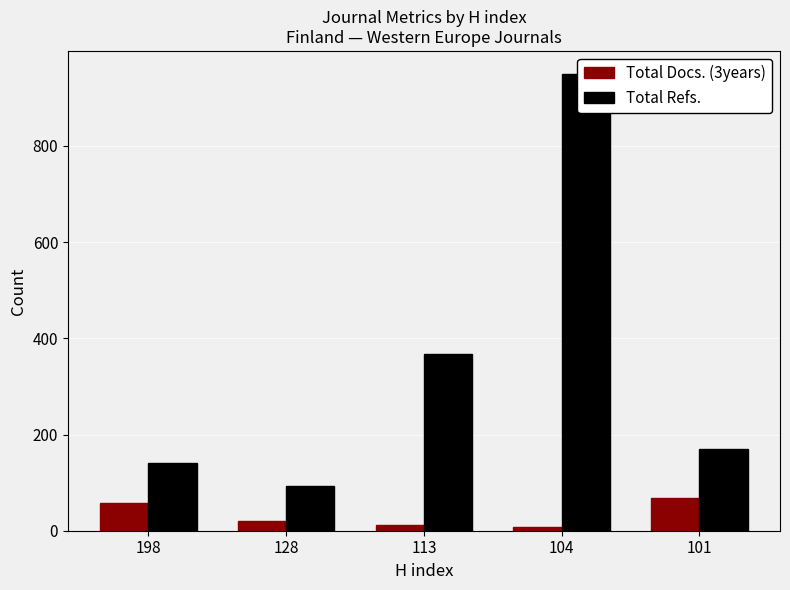

Is it true that Total Docs. (3years) equals 10 at 104?

False